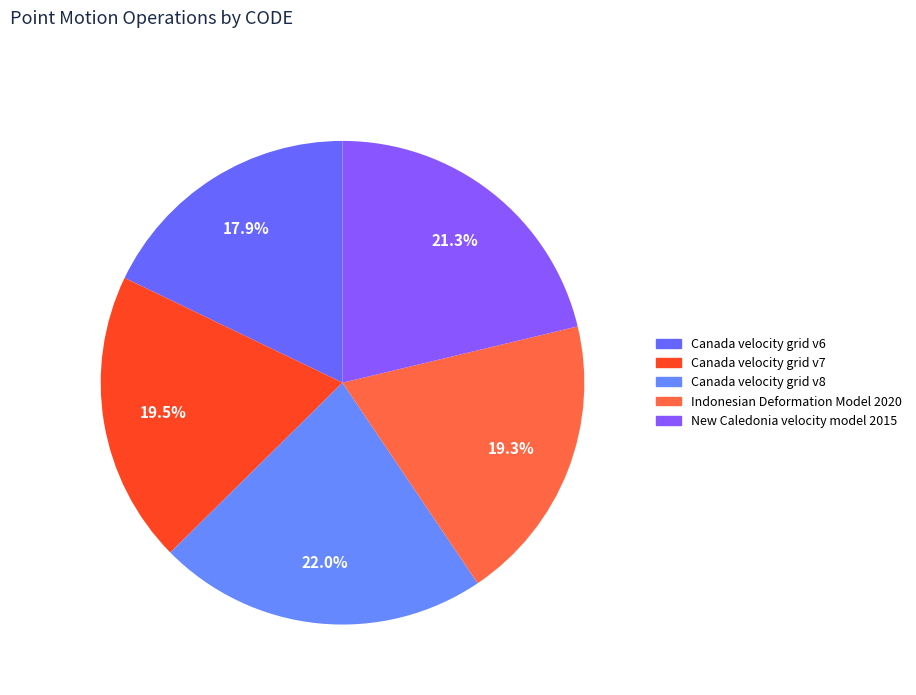

To the nearest percent, what is the difference between the Indonesian Deformation Model 2020 and New Caledonia velocity model 2015 slice percentages?

2%